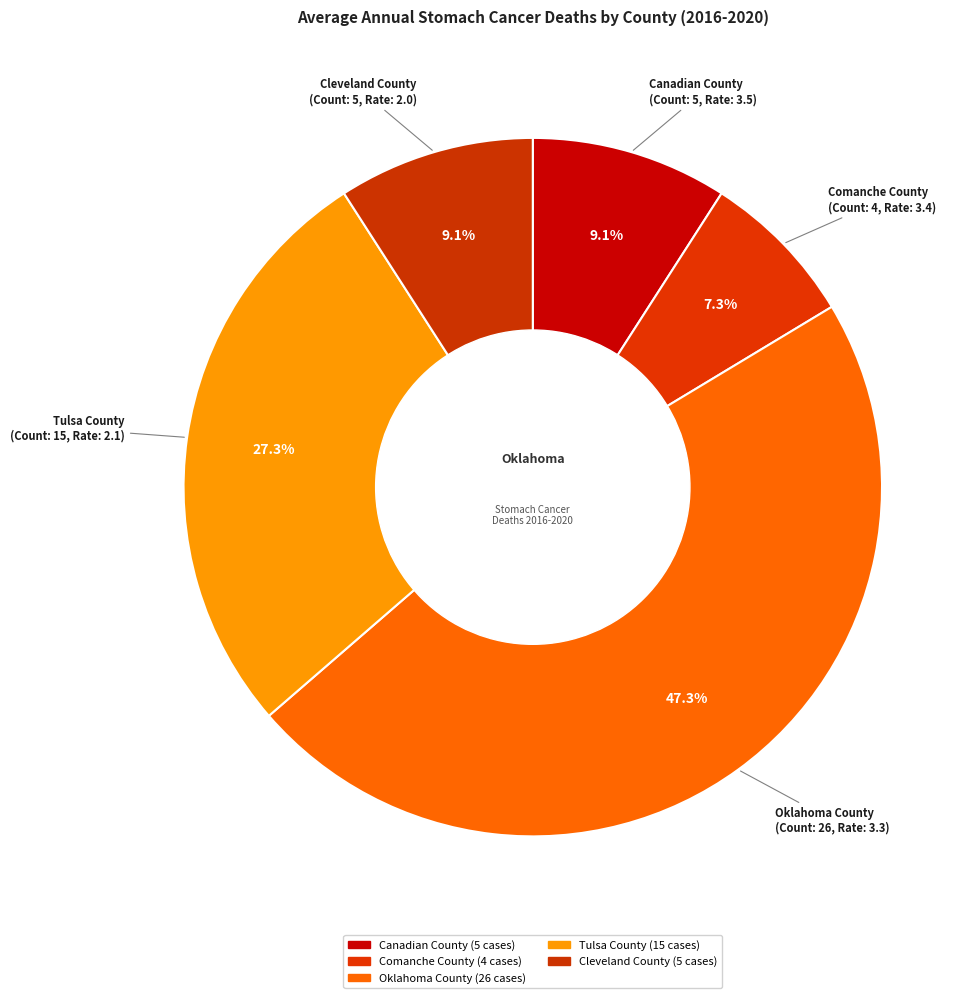

What is the smallest slice in the pie chart?

Comanche County